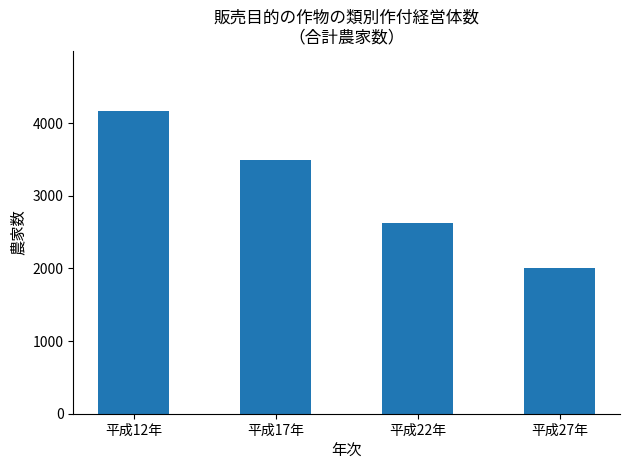

What is the minimum value shown in the chart?

2004